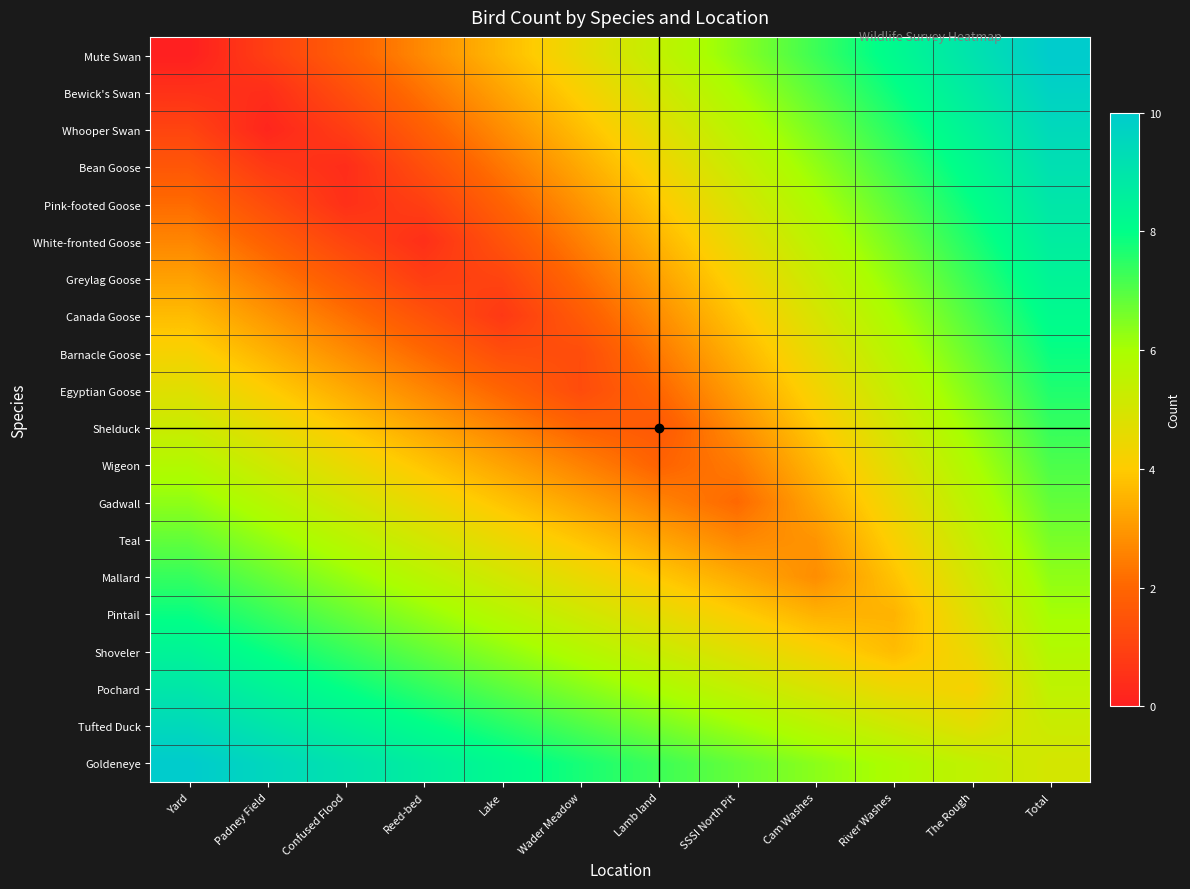

At Lake, list the series in order from largest to smallest.

Goldeneye, Tufted Duck, Pochard, Shoveler, Pintail, Mallard, Teal, Gadwall, Mute Swan, Bewick's Swan, Wigeon, Whooper Swan, Shelduck, Bean Goose, Egyptian Goose, Pink-footed Goose, White-fronted Goose, Barnacle Goose, Greylag Goose, Canada Goose